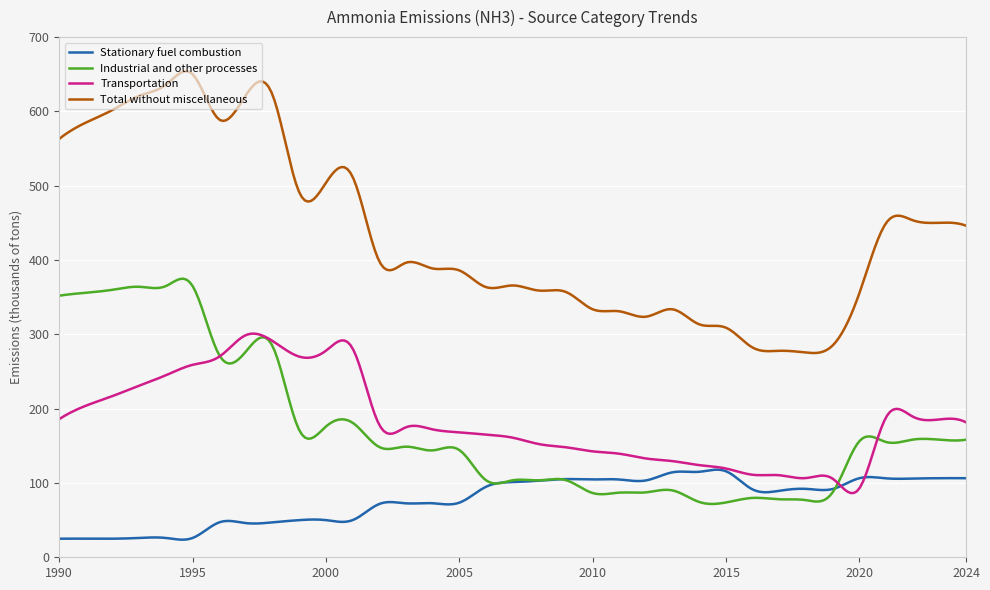

What is the smallest value displayed?

23.7